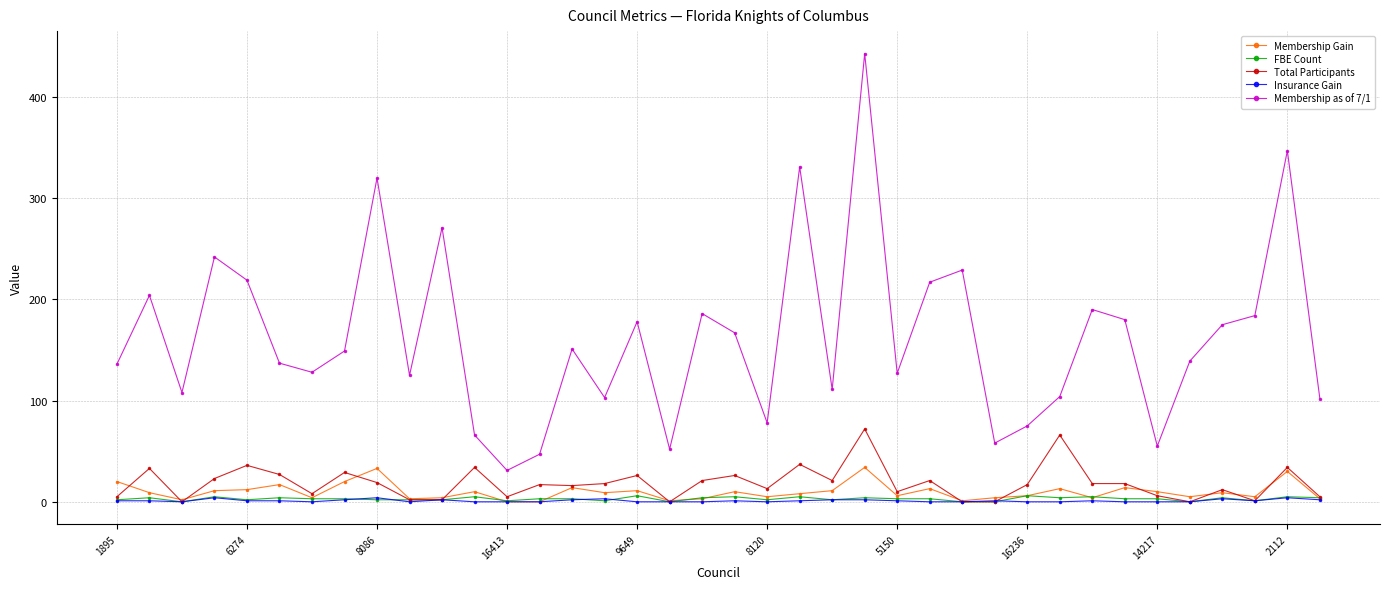

True or false: Membership as of 7/1 and Total Participants cross at least once.

False